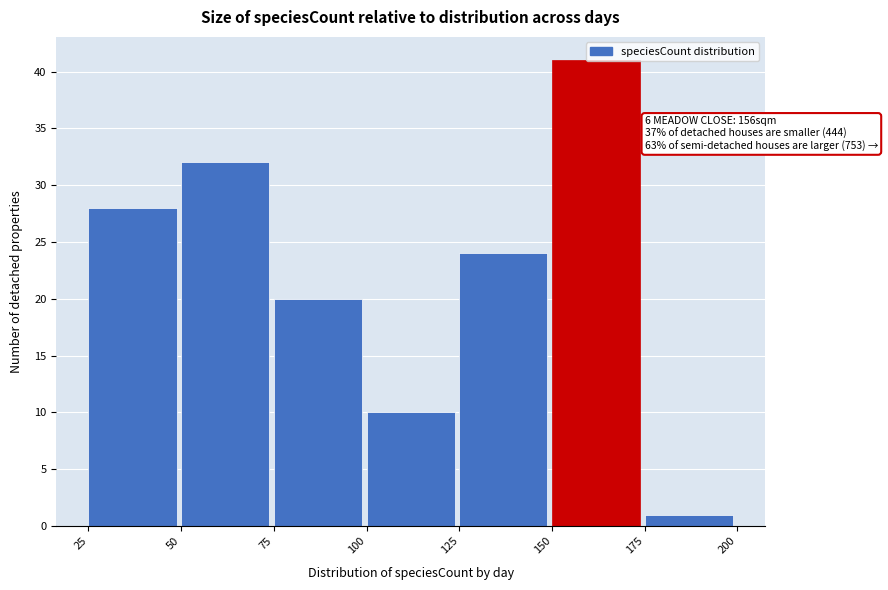

Which range on the x-axis has the tallest bar?

150 to 175